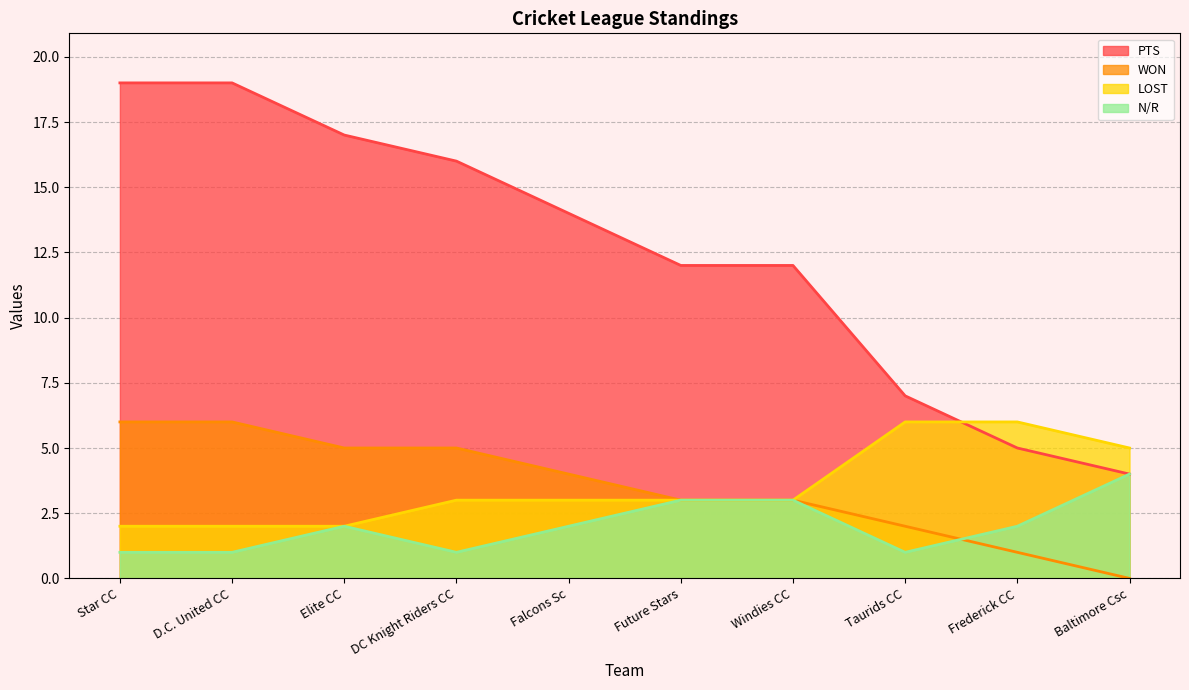

Which series changed the most between D.C. United CC and Future Stars?

PTS